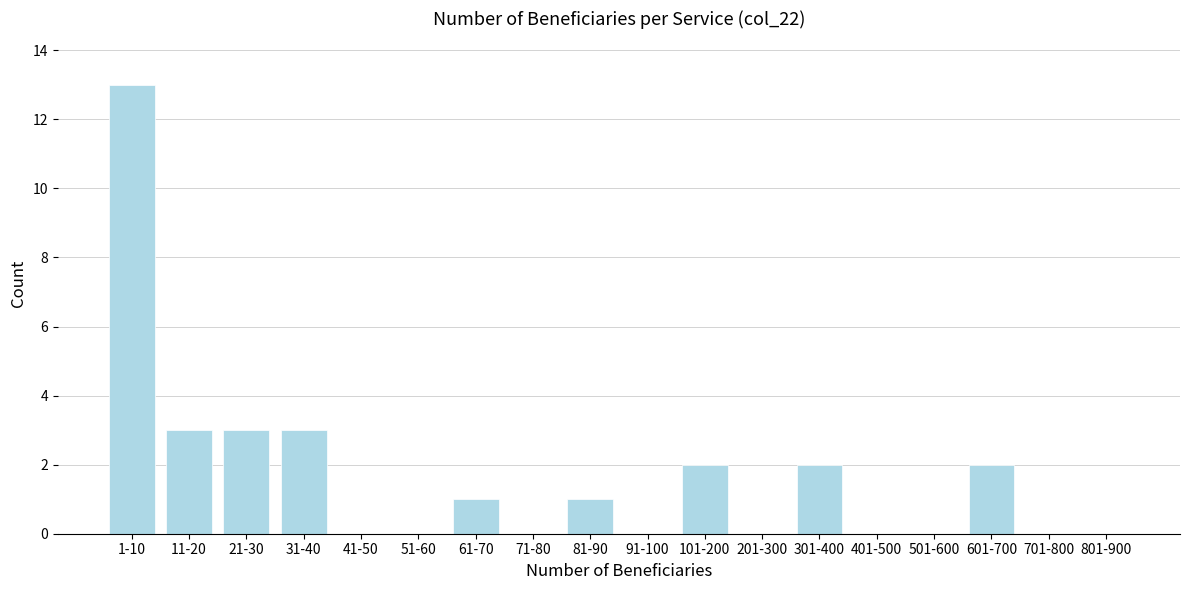

Reading right to left, transcribe all the data shown in this chart.

801-900=0	701-800=0	601-700=2	501-600=0	401-500=0	301-400=2	201-300=0	101-200=2	91-100=0	81-90=1	71-80=0	61-70=1	51-60=0	41-50=0	31-40=3	21-30=3	11-20=3	1-10=13